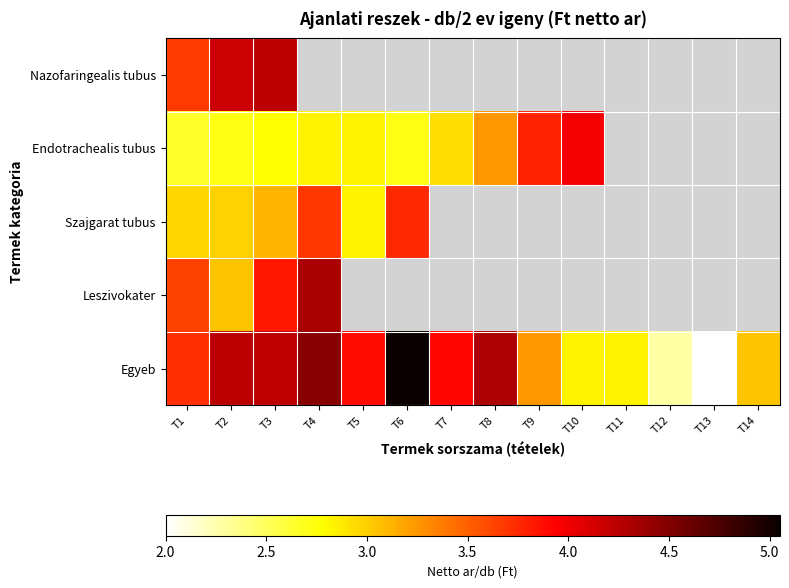

Is the value of Egyeb at T12 greater than the value of Endotrachealis tubus at T9?

No